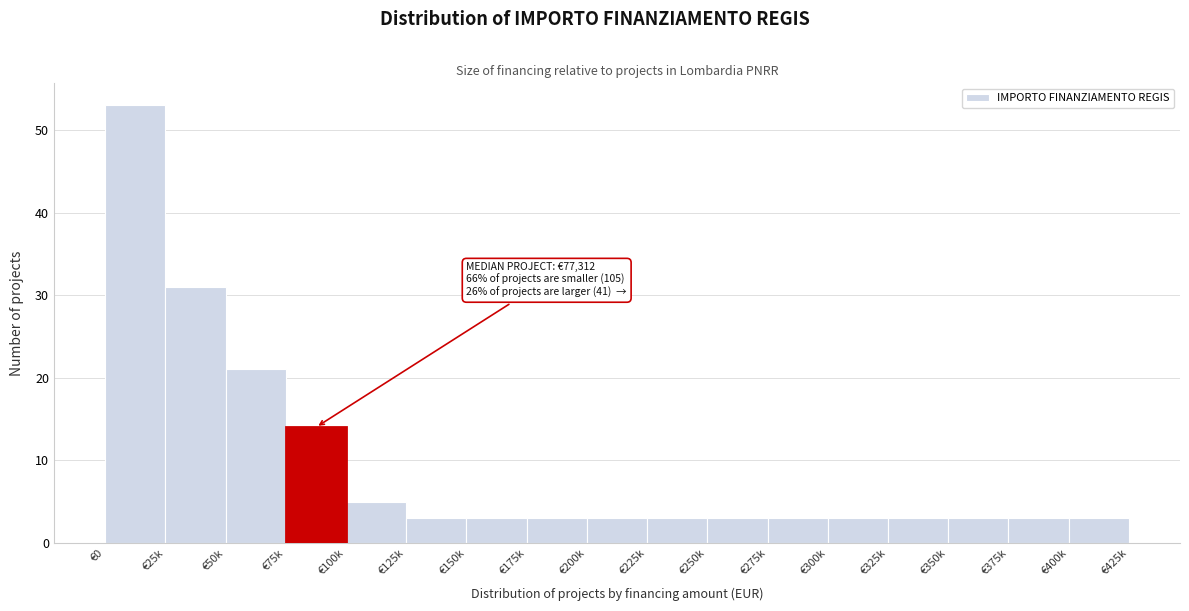

Reading left to right, list all the values displayed in this chart.

53	31	21	14	5	3	3	3	3	3	3	3	3	3	3	3	3